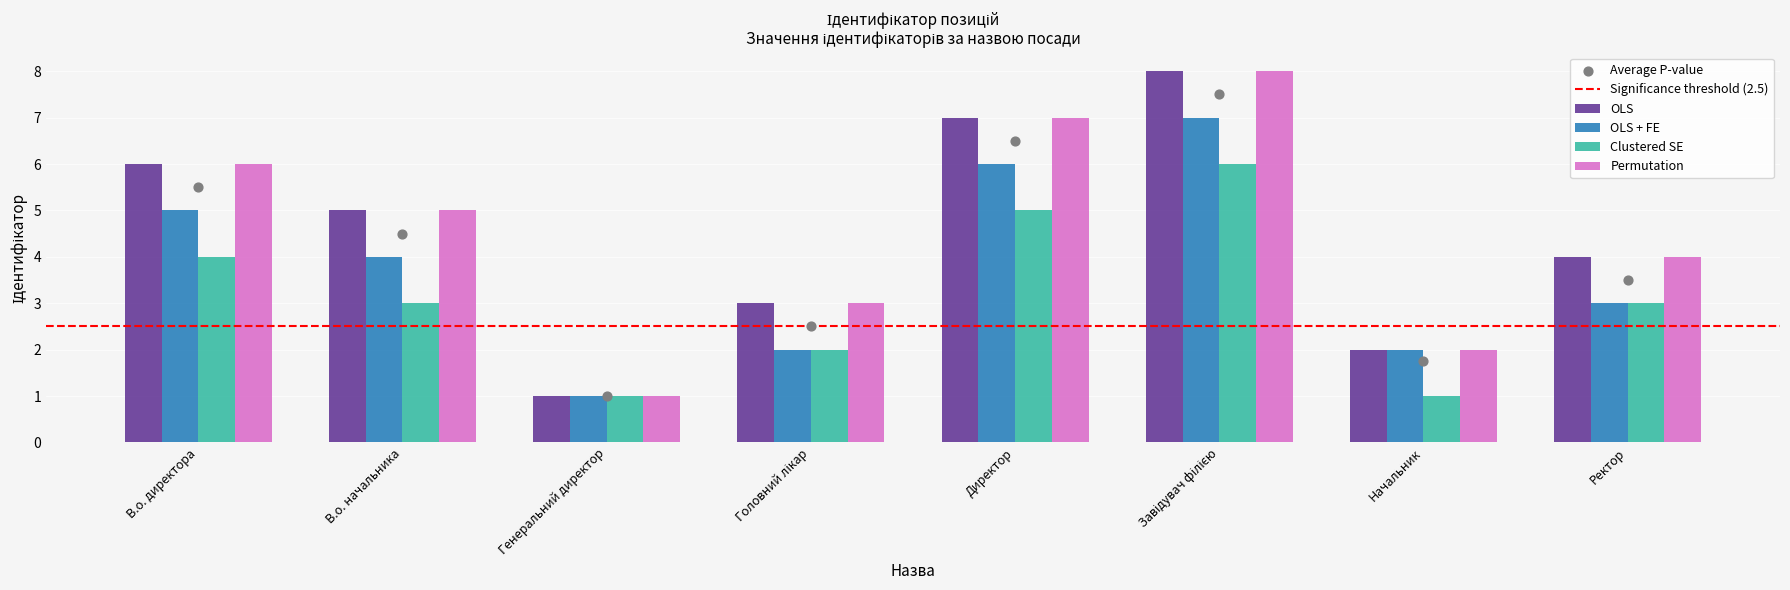

What is the total value across all series at Генеральний директор?

4